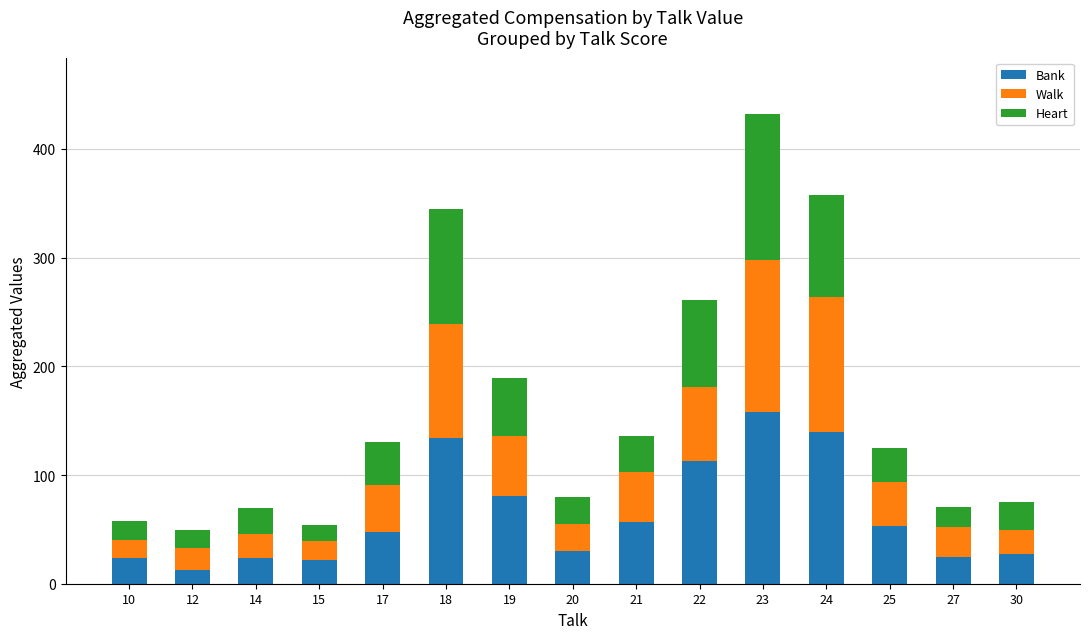

What is the lowest value of the Bank series?

13